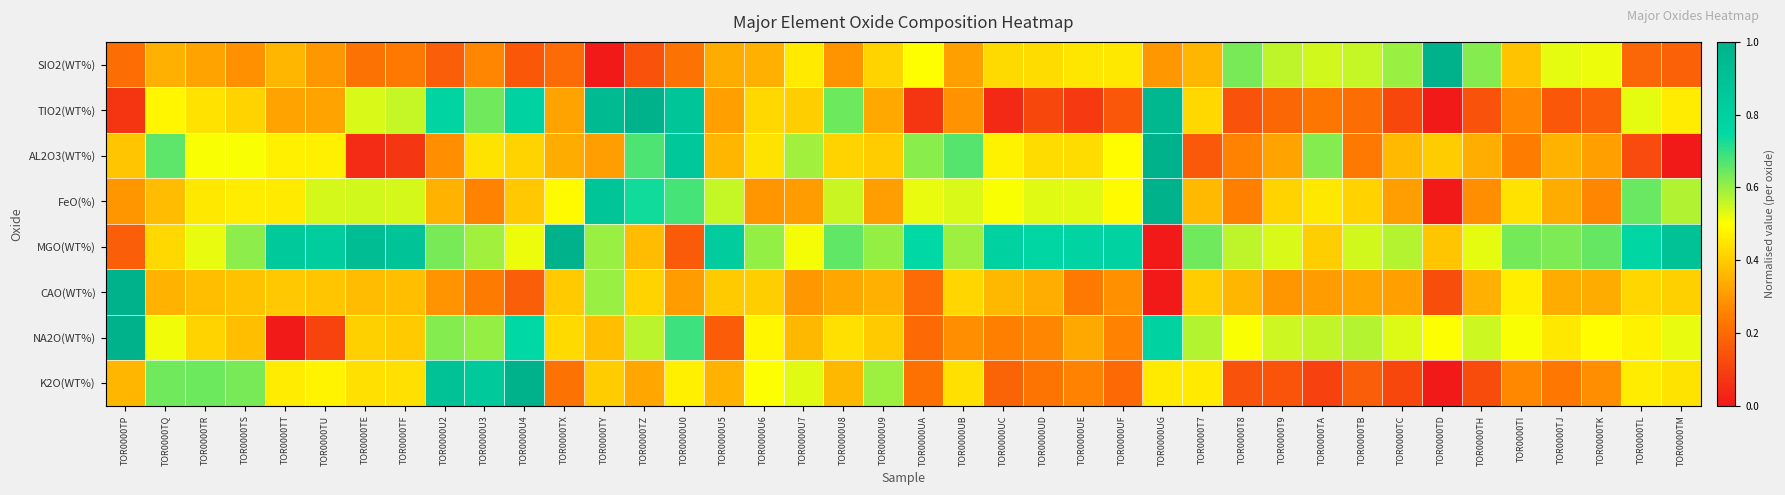

Reading left to right, what are all the values shown in this chart?

SIO2(WT%): TOR0000TP=0.2	TOR0000TQ=0.3	TOR0000TR=0.3	TOR0000TS=0.3	TOR0000TT=0.4	TOR0000TU=0.3	TOR0000TE=0.2	TOR0000TF=0.2	TOR0000U2=0.2	TOR0000U3=0.3	TOR0000U4=0.2	TOR0000TX=0.2	TOR0000TY=0.0	TOR0000TZ=0.1	TOR0000U0=0.2	TOR0000U5=0.3	TOR0000U6=0.3	TOR0000U7=0.5	TOR0000U8=0.3	TOR0000U9=0.4	TOR0000UA=0.5	TOR0000UB=0.3	TOR0000UC=0.4	TOR0000UD=0.4	TOR0000UE=0.5	TOR0000UF=0.5	TOR0000UG=0.3	TOR0000T7=0.4	TOR0000T8=0.6	TOR0000T9=0.6	TOR0000TA=0.5	TOR0000TB=0.6	TOR0000TC=0.6	TOR0000TD=1.0	TOR0000TH=0.6	TOR0000TI=0.4	TOR0000TJ=0.5	TOR0000TK=0.5	TOR0000TL=0.2	TOR0000TM=0.2
TIO2(WT%): TOR0000TP=0.1	TOR0000TQ=0.5	TOR0000TR=0.4	TOR0000TS=0.4	TOR0000TT=0.3	TOR0000TU=0.3	TOR0000TE=0.5	TOR0000TF=0.6	TOR0000U2=0.8	TOR0000U3=0.6	TOR0000U4=0.8	TOR0000TX=0.3	TOR0000TY=0.9	TOR0000TZ=1.0	TOR0000U0=0.9	TOR0000U5=0.3	TOR0000U6=0.4	TOR0000U7=0.4	TOR0000U8=0.6	TOR0000U9=0.3	TOR0000UA=0.1	TOR0000UB=0.3	TOR0000UC=0.0	TOR0000UD=0.1	TOR0000UE=0.1	TOR0000UF=0.2	TOR0000UG=1.0	TOR0000T7=0.4	TOR0000T8=0.1	TOR0000T9=0.2	TOR0000TA=0.2	TOR0000TB=0.2	TOR0000TC=0.1	TOR0000TD=0.0	TOR0000TH=0.1	TOR0000TI=0.3	TOR0000TJ=0.2	TOR0000TK=0.2	TOR0000TL=0.5	TOR0000TM=0.5
AL2O3(WT%): TOR0000TP=0.4	TOR0000TQ=0.7	TOR0000TR=0.5	TOR0000TS=0.5	TOR0000TT=0.5	TOR0000TU=0.5	TOR0000TE=0.0	TOR0000TF=0.1	TOR0000U2=0.3	TOR0000U3=0.4	TOR0000U4=0.4	TOR0000TX=0.3	TOR0000TY=0.3	TOR0000TZ=0.7	TOR0000U0=0.9	TOR0000U5=0.4	TOR0000U6=0.4	TOR0000U7=0.6	TOR0000U8=0.4	TOR0000U9=0.4	TOR0000UA=0.6	TOR0000UB=0.7	TOR0000UC=0.5	TOR0000UD=0.4	TOR0000UE=0.4	TOR0000UF=0.5	TOR0000UG=1.0	TOR0000T7=0.2	TOR0000T8=0.3	TOR0000T9=0.3	TOR0000TA=0.6	TOR0000TB=0.2	TOR0000TC=0.4	TOR0000TD=0.4	TOR0000TH=0.3	TOR0000TI=0.2	TOR0000TJ=0.4	TOR0000TK=0.3	TOR0000TL=0.1	TOR0000TM=0.0
FeO(%): TOR0000TP=0.3	TOR0000TQ=0.4	TOR0000TR=0.5	TOR0000TS=0.5	TOR0000TT=0.5	TOR0000TU=0.5	TOR0000TE=0.5	TOR0000TF=0.5	TOR0000U2=0.3	TOR0000U3=0.3	TOR0000U4=0.4	TOR0000TX=0.5	TOR0000TY=0.9	TOR0000TZ=0.7	TOR0000U0=0.7	TOR0000U5=0.6	TOR0000U6=0.3	TOR0000U7=0.3	TOR0000U8=0.6	TOR0000U9=0.3	TOR0000UA=0.5	TOR0000UB=0.5	TOR0000UC=0.5	TOR0000UD=0.5	TOR0000UE=0.5	TOR0000UF=0.5	TOR0000UG=1.0	TOR0000T7=0.4	TOR0000T8=0.3	TOR0000T9=0.4	TOR0000TA=0.5	TOR0000TB=0.4	TOR0000TC=0.3	TOR0000TD=0.0	TOR0000TH=0.3	TOR0000TI=0.4	TOR0000TJ=0.3	TOR0000TK=0.3	TOR0000TL=0.6	TOR0000TM=0.6
MGO(WT%): TOR0000TP=0.2	TOR0000TQ=0.4	TOR0000TR=0.5	TOR0000TS=0.6	TOR0000TT=0.8	TOR0000TU=0.8	TOR0000TE=0.9	TOR0000TF=0.9	TOR0000U2=0.6	TOR0000U3=0.6	TOR0000U4=0.5	TOR0000TX=1.0	TOR0000TY=0.6	TOR0000TZ=0.4	TOR0000U0=0.2	TOR0000U5=0.8	TOR0000U6=0.6	TOR0000U7=0.5	TOR0000U8=0.7	TOR0000U9=0.6	TOR0000UA=0.8	TOR0000UB=0.6	TOR0000UC=0.8	TOR0000UD=0.8	TOR0000UE=0.8	TOR0000UF=0.8	TOR0000UG=0.0	TOR0000T7=0.6	TOR0000T8=0.6	TOR0000T9=0.5	TOR0000TA=0.4	TOR0000TB=0.5	TOR0000TC=0.6	TOR0000TD=0.4	TOR0000TH=0.5	TOR0000TI=0.6	TOR0000TJ=0.6	TOR0000TK=0.6	TOR0000TL=0.8	TOR0000TM=0.9
CAO(WT%): TOR0000TP=1.0	TOR0000TQ=0.4	TOR0000TR=0.4	TOR0000TS=0.4	TOR0000TT=0.4	TOR0000TU=0.4	TOR0000TE=0.4	TOR0000TF=0.4	TOR0000U2=0.3	TOR0000U3=0.2	TOR0000U4=0.2	TOR0000TX=0.4	TOR0000TY=0.6	TOR0000TZ=0.4	TOR0000U0=0.3	TOR0000U5=0.4	TOR0000U6=0.4	TOR0000U7=0.3	TOR0000U8=0.3	TOR0000U9=0.3	TOR0000UA=0.2	TOR0000UB=0.4	TOR0000UC=0.4	TOR0000UD=0.3	TOR0000UE=0.2	TOR0000UF=0.3	TOR0000UG=0.0	TOR0000T7=0.4	TOR0000T8=0.4	TOR0000T9=0.3	TOR0000TA=0.3	TOR0000TB=0.3	TOR0000TC=0.3	TOR0000TD=0.1	TOR0000TH=0.3	TOR0000TI=0.5	TOR0000TJ=0.3	TOR0000TK=0.3	TOR0000TL=0.4	TOR0000TM=0.4
NA2O(WT%): TOR0000TP=1.0	TOR0000TQ=0.5	TOR0000TR=0.4	TOR0000TS=0.4	TOR0000TT=0.0	TOR0000TU=0.1	TOR0000TE=0.4	TOR0000TF=0.4	TOR0000U2=0.6	TOR0000U3=0.6	TOR0000U4=0.8	TOR0000TX=0.4	TOR0000TY=0.4	TOR0000TZ=0.6	TOR0000U0=0.7	TOR0000U5=0.2	TOR0000U6=0.5	TOR0000U7=0.4	TOR0000U8=0.4	TOR0000U9=0.4	TOR0000UA=0.2	TOR0000UB=0.3	TOR0000UC=0.3	TOR0000UD=0.3	TOR0000UE=0.3	TOR0000UF=0.3	TOR0000UG=0.8	TOR0000T7=0.6	TOR0000T8=0.5	TOR0000T9=0.5	TOR0000TA=0.6	TOR0000TB=0.6	TOR0000TC=0.5	TOR0000TD=0.5	TOR0000TH=0.5	TOR0000TI=0.5	TOR0000TJ=0.5	TOR0000TK=0.5	TOR0000TL=0.5	TOR0000TM=0.5
K2O(WT%): TOR0000TP=0.4	TOR0000TQ=0.6	TOR0000TR=0.6	TOR0000TS=0.6	TOR0000TT=0.5	TOR0000TU=0.5	TOR0000TE=0.4	TOR0000TF=0.4	TOR0000U2=0.9	TOR0000U3=0.8	TOR0000U4=1.0	TOR0000TX=0.2	TOR0000TY=0.4	TOR0000TZ=0.3	TOR0000U0=0.5	TOR0000U5=0.3	TOR0000U6=0.5	TOR0000U7=0.5	TOR0000U8=0.4	TOR0000U9=0.6	TOR0000UA=0.2	TOR0000UB=0.4	TOR0000UC=0.2	TOR0000UD=0.2	TOR0000UE=0.3	TOR0000UF=0.2	TOR0000UG=0.5	TOR0000T7=0.5	TOR0000T8=0.1	TOR0000T9=0.1	TOR0000TA=0.1	TOR0000TB=0.2	TOR0000TC=0.1	TOR0000TD=0.0	TOR0000TH=0.1	TOR0000TI=0.3	TOR0000TJ=0.2	TOR0000TK=0.3	TOR0000TL=0.5	TOR0000TM=0.4